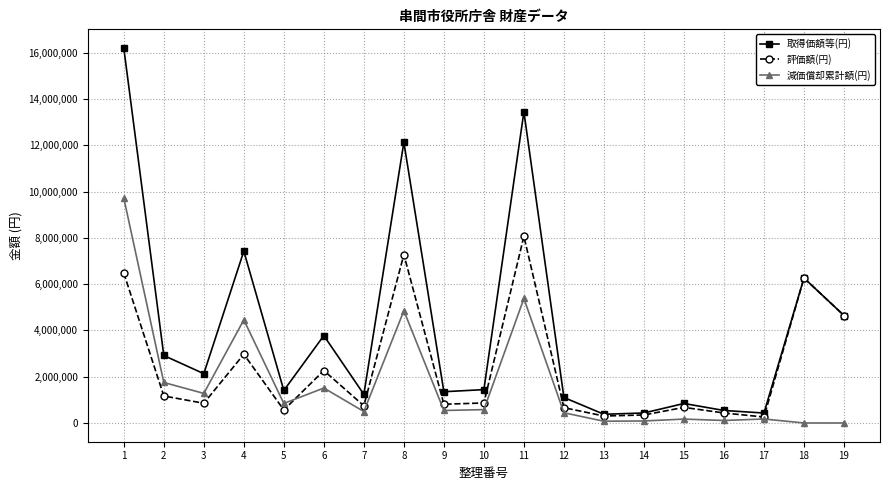

Where is the first local minimum for 評価額(円)?

3